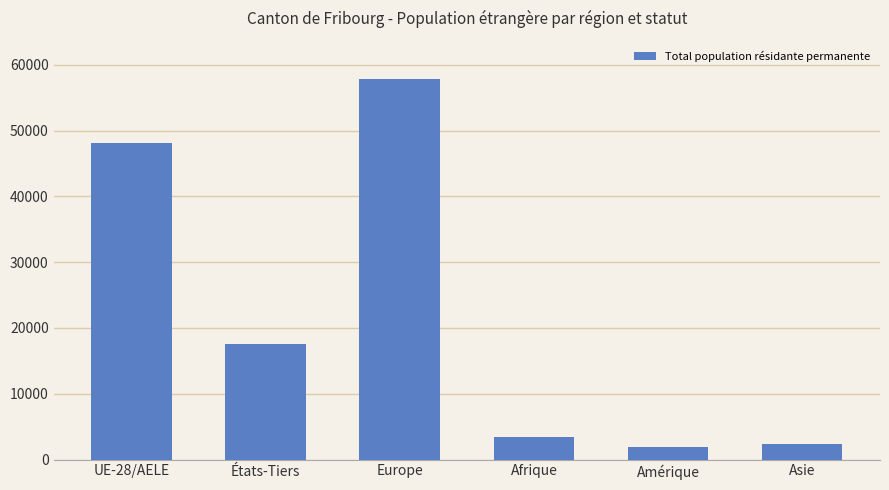

What is the difference between the second highest and second lowest values?

45755